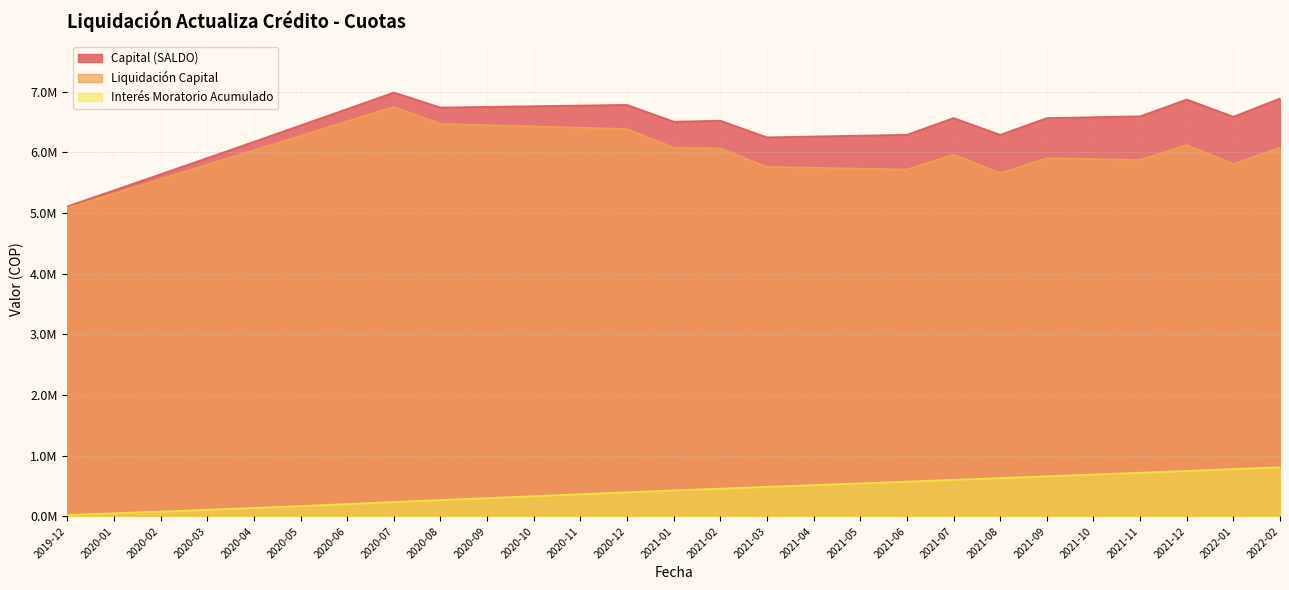

Does the chart display data point markers on the line(s)?

No